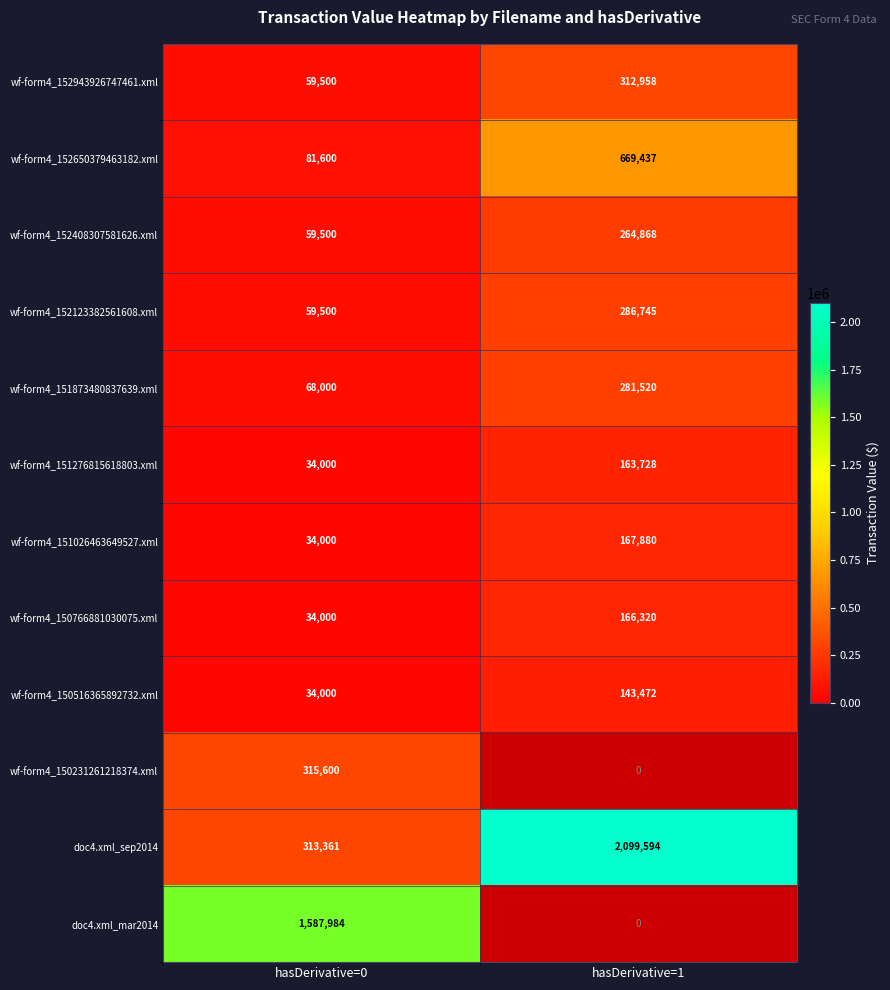

What is the difference between the maximum and minimum values in the wf-form4_152408307581626.xml series?

205368